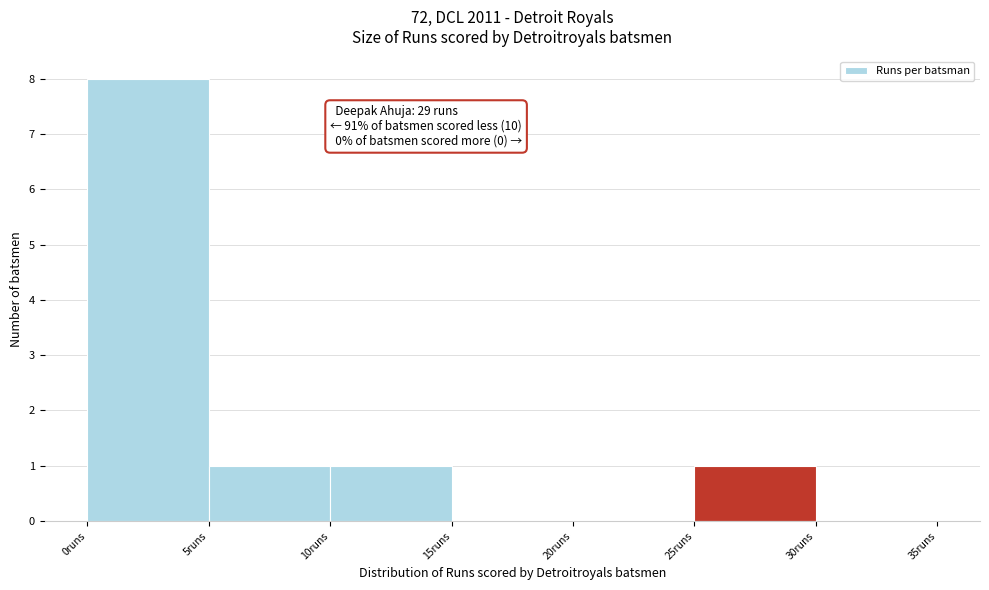

Which range on the x-axis has the tallest bar?

0 to 5